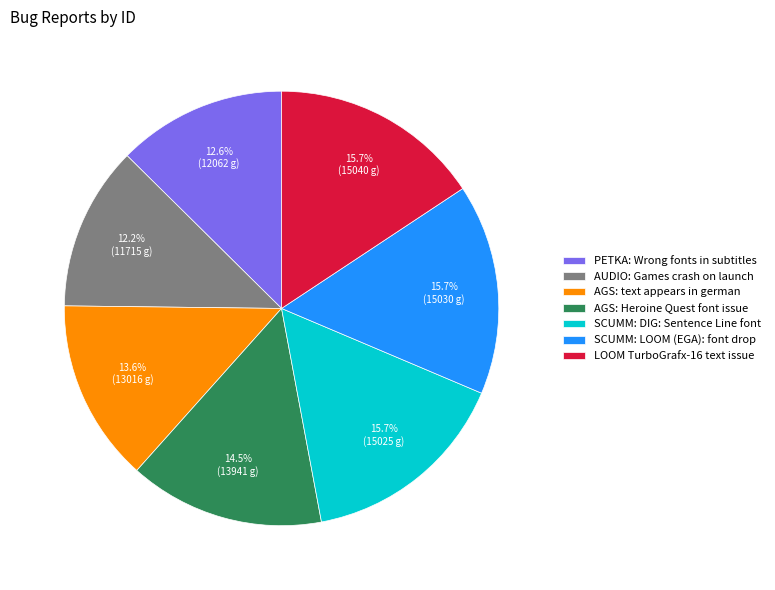

To the nearest percent, what portion does AUDIO: Games crash on launch represent?

12%